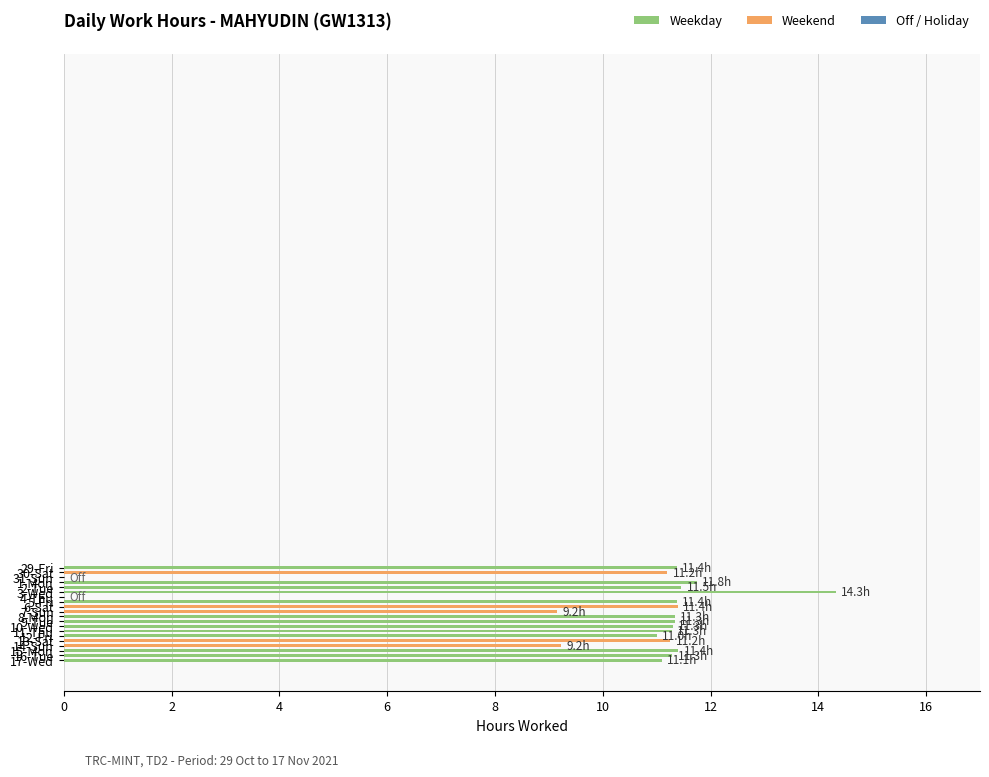

What is the sum of all values?

202.5